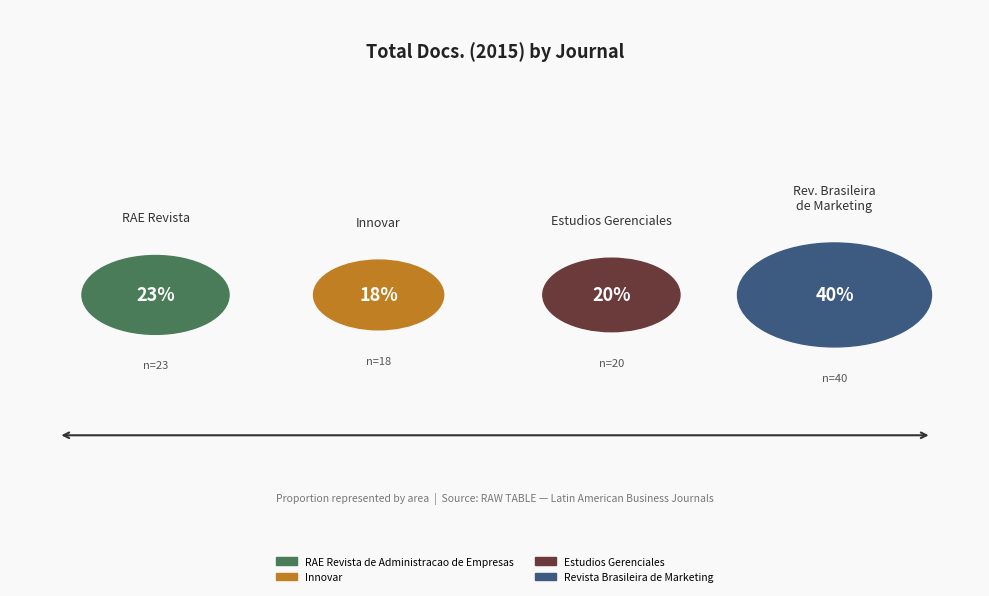

Between Revista Brasileira de Marketing and Estudios Gerenciales, which is larger?

Revista Brasileira de Marketing